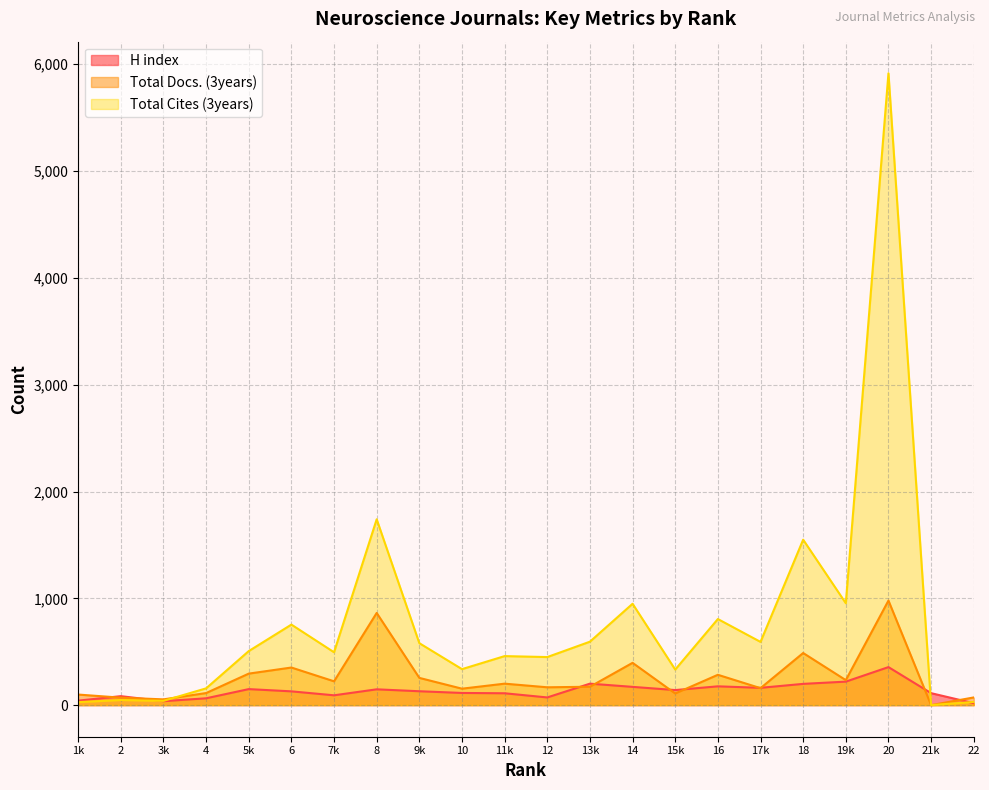

The H index series shows 130 at 9k. True or false?

True